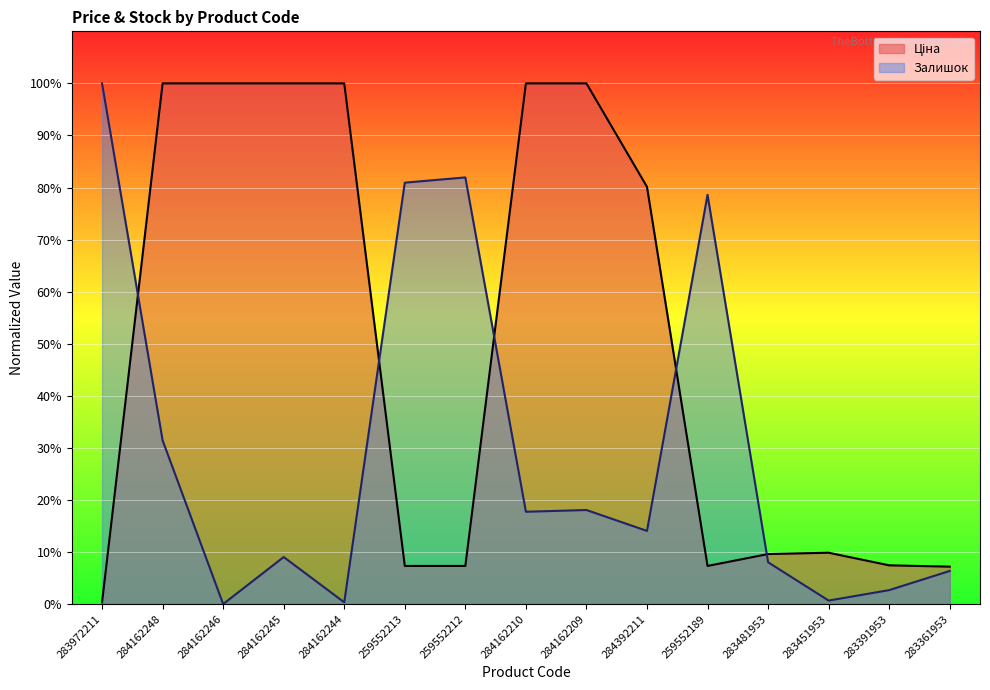

Where is Залишок nearest to the value 0?

284162246